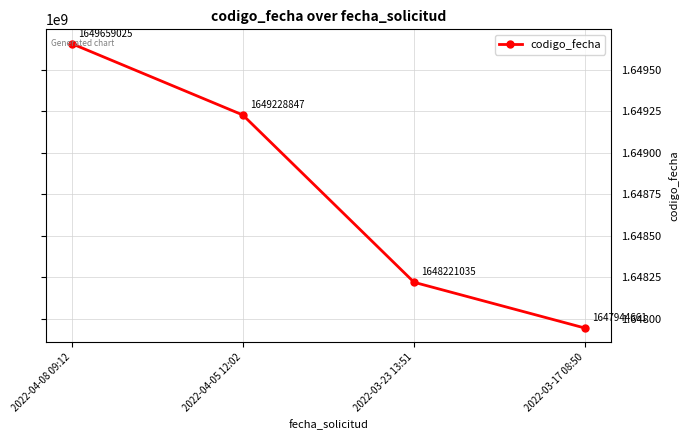

Reading right to left, transcribe all the data shown in this chart.

2022-03-17 08:50=1647944661	2022-03-23 13:51=1648221035	2022-04-05 12:02=1649228847	2022-04-08 09:12=1649659025